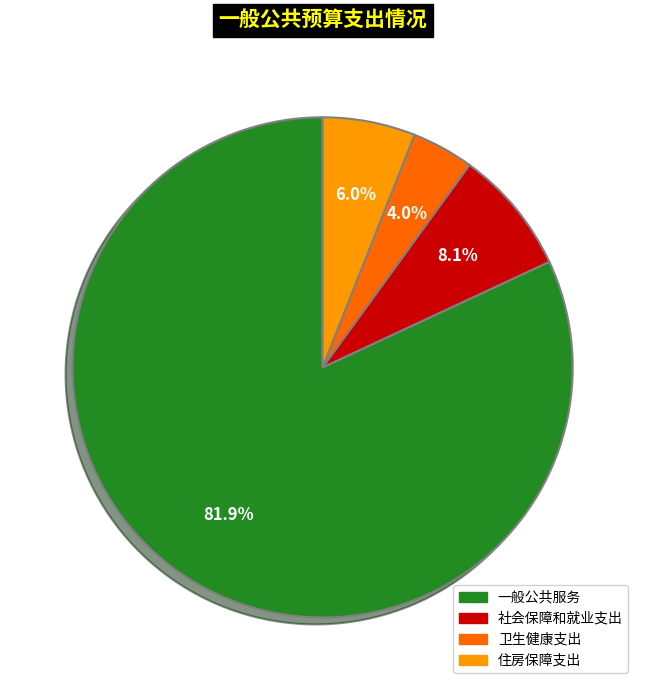

Which has a higher value, 社会保障和就业支出 or 一般公共服务?

一般公共服务